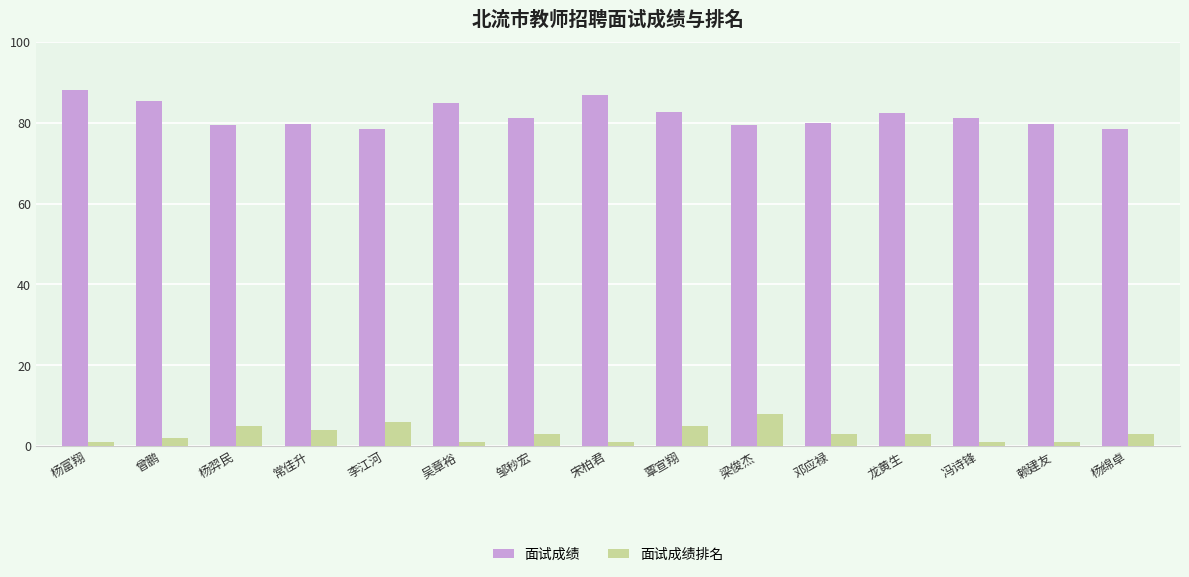

Is it true that 面试成绩排名 equals 1.0 at 冯诗锋?

True